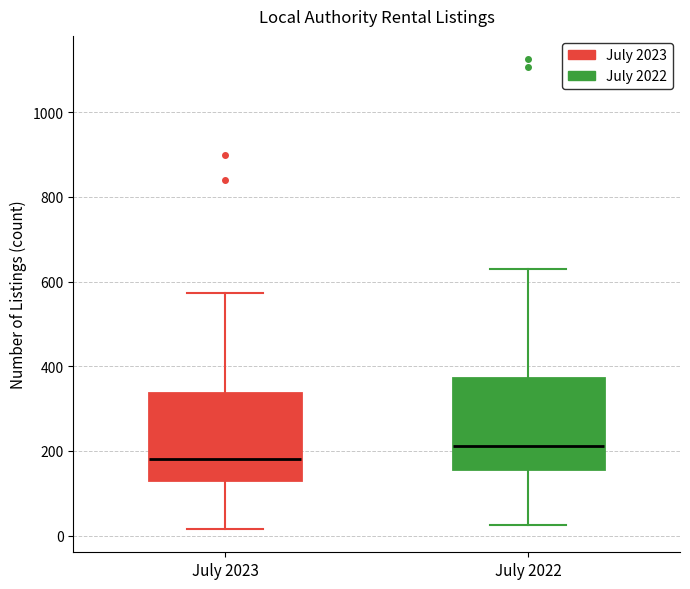

Where is the lower edge of the box for July 2023 on the y-axis? The values are not printed on the chart, so give them approximately, as read against the axis.

140